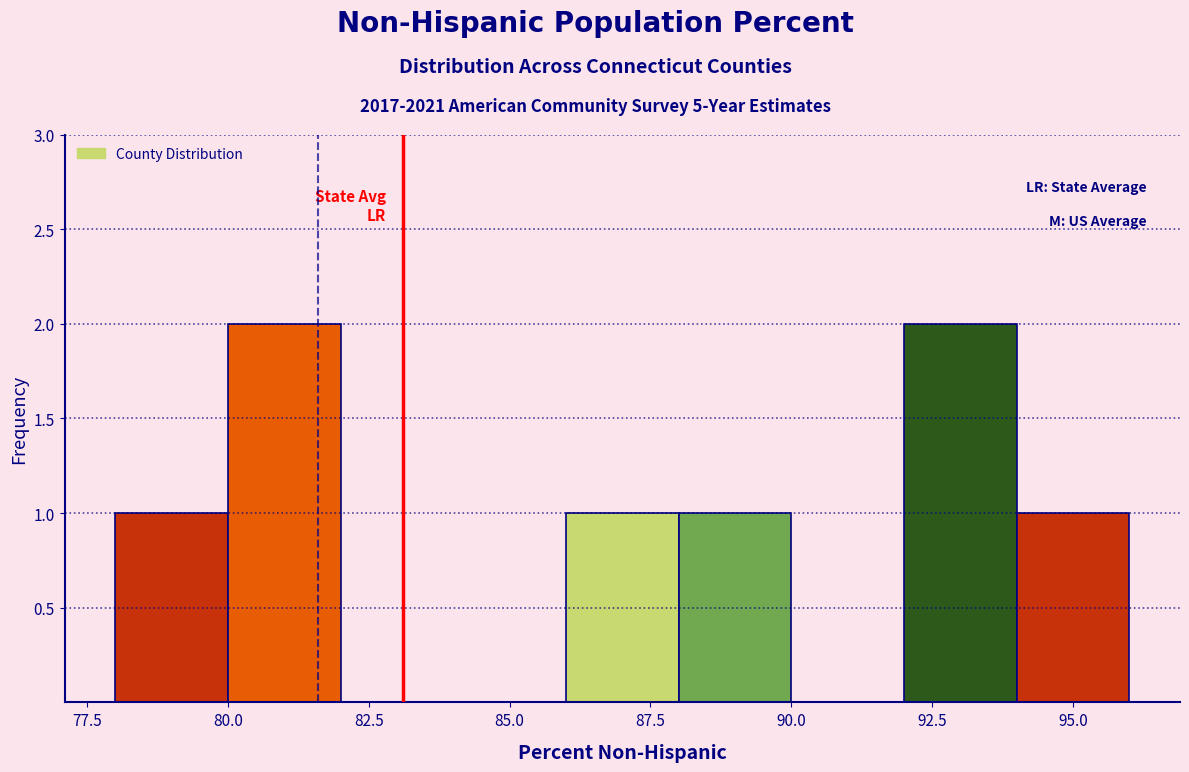

Reading left to right, transcribe this chart: for each bar, give the range it covers on the x-axis and its height. The values are not printed on the chart, so give them approximately, as read against the axis.

78 to 80: 1
80 to 82: 2
82 to 84: 0
84 to 86: 0
86 to 88: 1
88 to 90: 1
90 to 92: 0
92 to 94: 2
94 to 96: 1